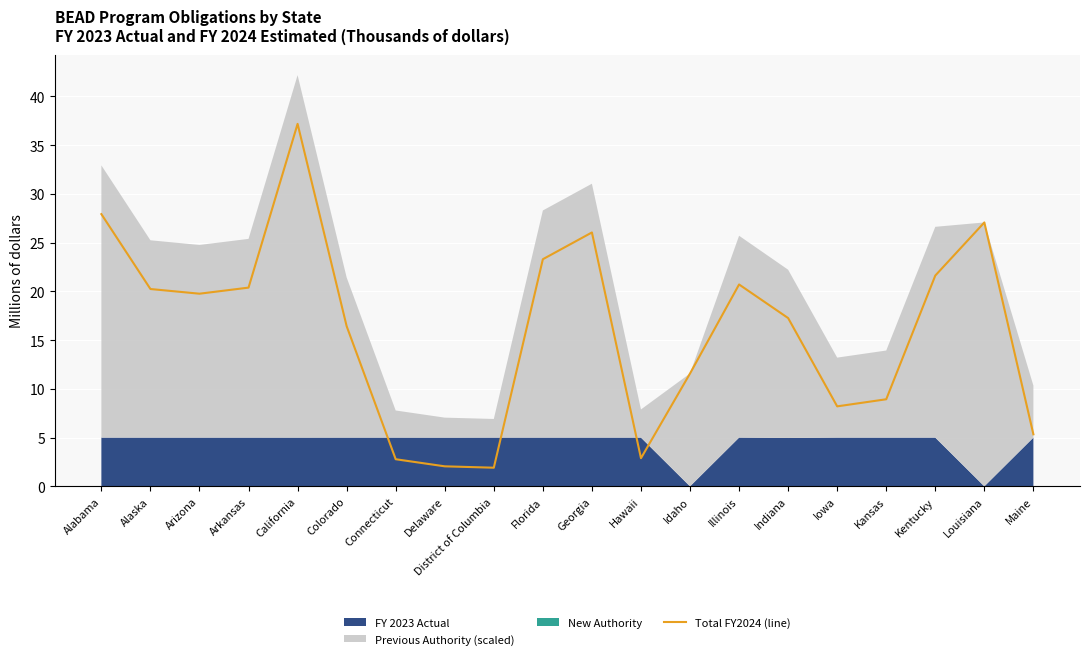

Reading left to right, transcribe all the data shown in this chart.

27.9	20.2	19.8	20.4	37.2	16.4	2.8	2.1	1.9	23.3	26.0	2.9	11.6	20.7	17.3	8.2	8.9	21.6	27.1	5.3